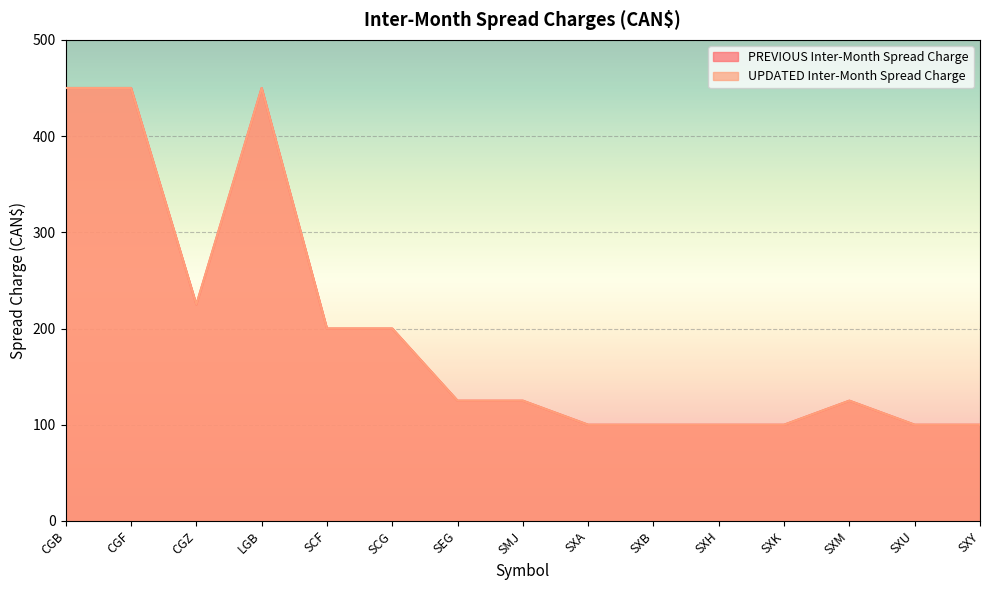

Reading right to left, list all the values displayed in this chart.

PREVIOUS Inter-Month Spread Charge: SXY=100	SXU=100	SXM=125	SXK=100	SXH=100	SXB=100	SXA=100	SMJ=125	SEG=125	SCG=200	SCF=200	LGB=450	CGZ=225	CGF=450	CGB=450
UPDATED Inter-Month Spread Charge: SXY=100	SXU=100	SXM=125	SXK=100	SXH=100	SXB=100	SXA=100	SMJ=125	SEG=125	SCG=200	SCF=200	LGB=450	CGZ=225	CGF=450	CGB=450